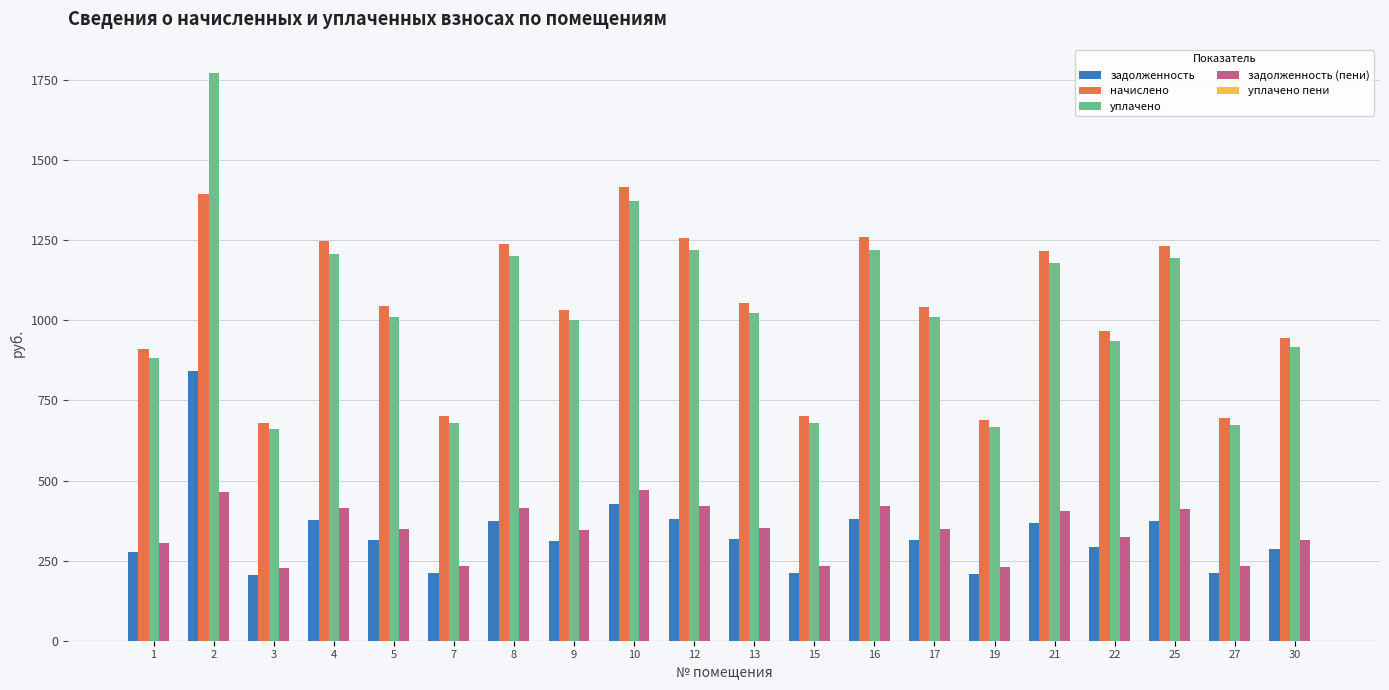

What is the difference between the задолженность values at 15 and 2?

631.4